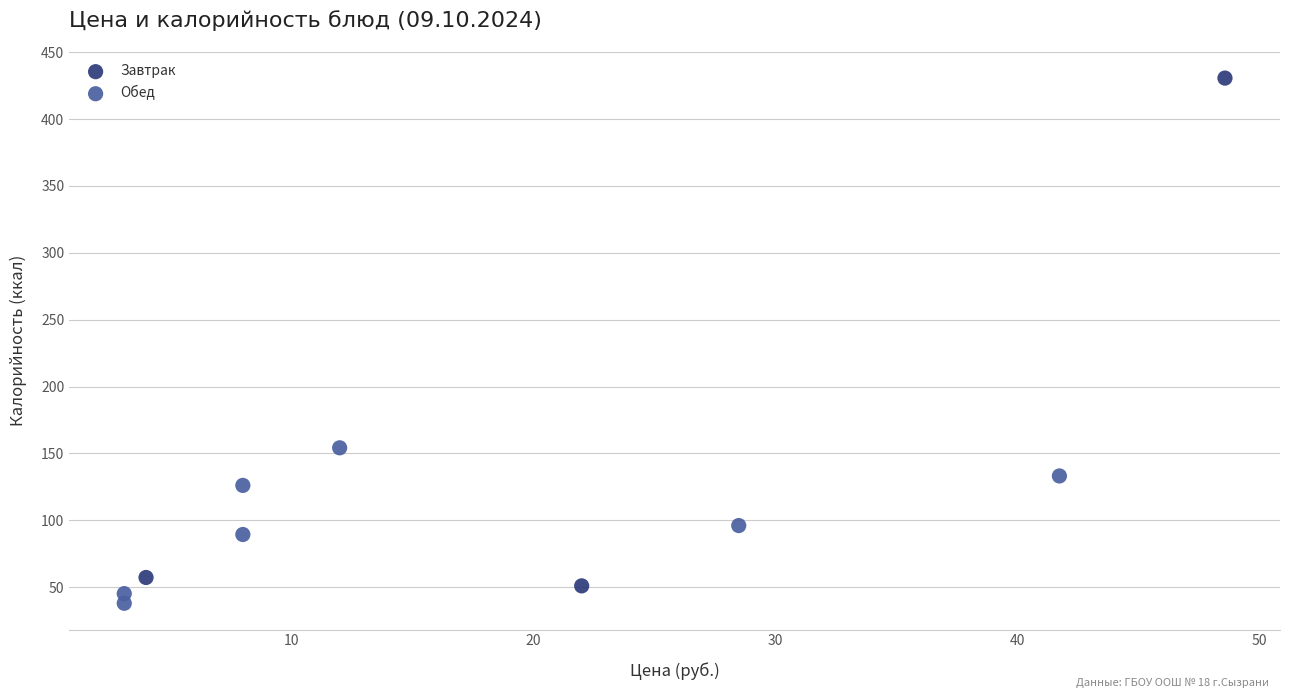

Which series has the widest spread of Y values?

Завтрак